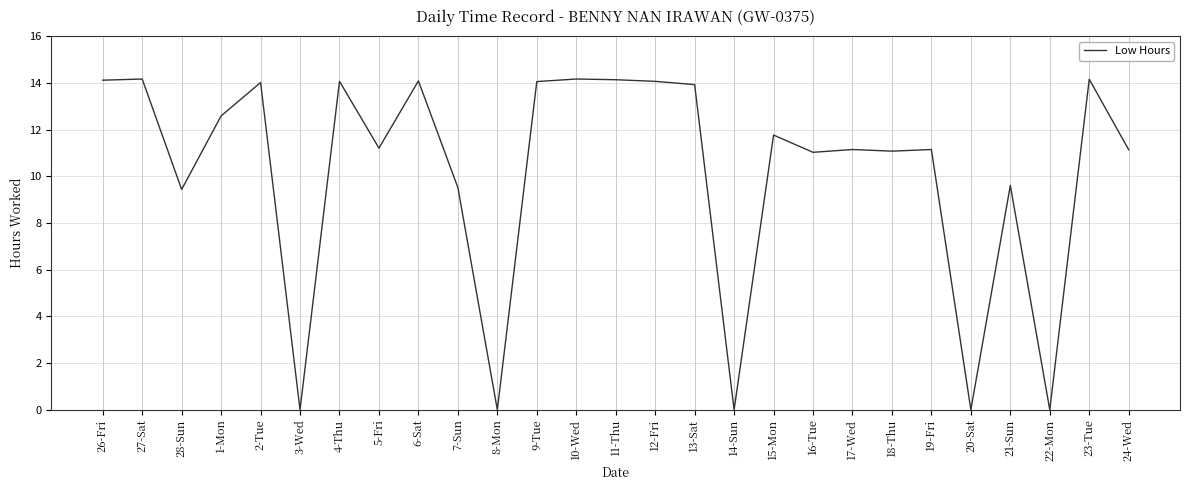

What value does the data have at 13-Sat?

13.9